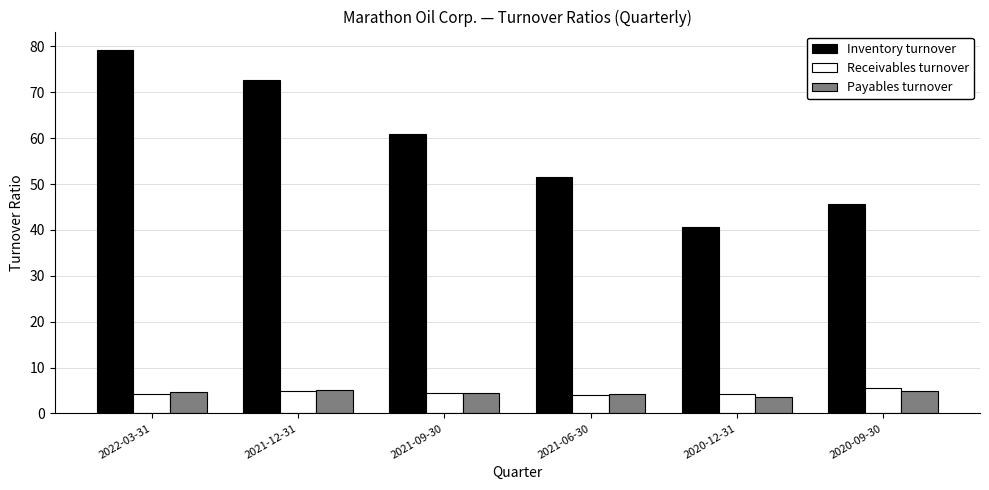

What are all the series names shown in the legend?

Inventory turnover, Receivables turnover, Payables turnover